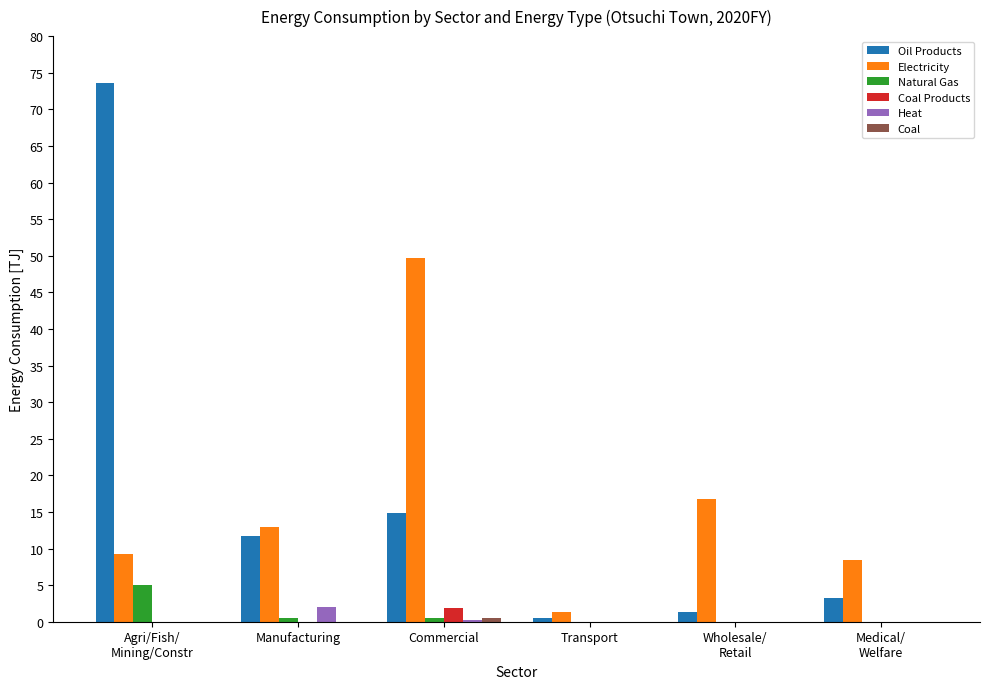

Does the chart contain stacked bars?

No